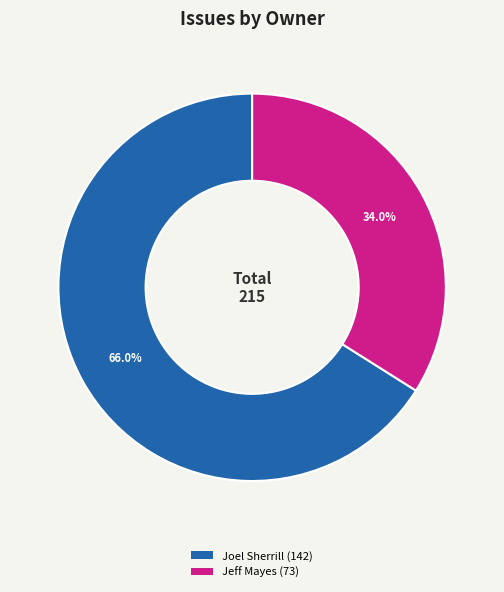

Rank the categories by value from lowest to highest.

Jeff Mayes (73), Joel Sherrill (142)